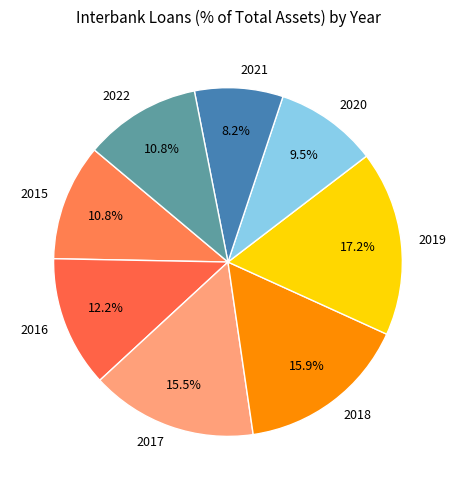

Does any single category account for the majority?

No